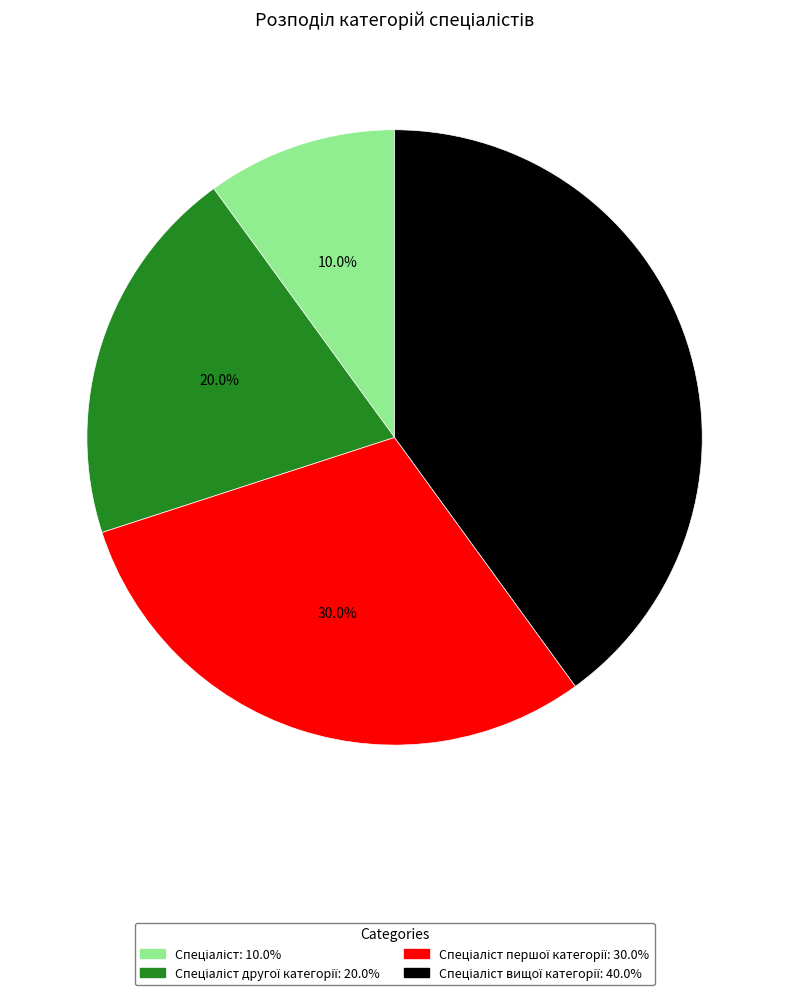

Is there any slice that represents more than half of the pie?

No